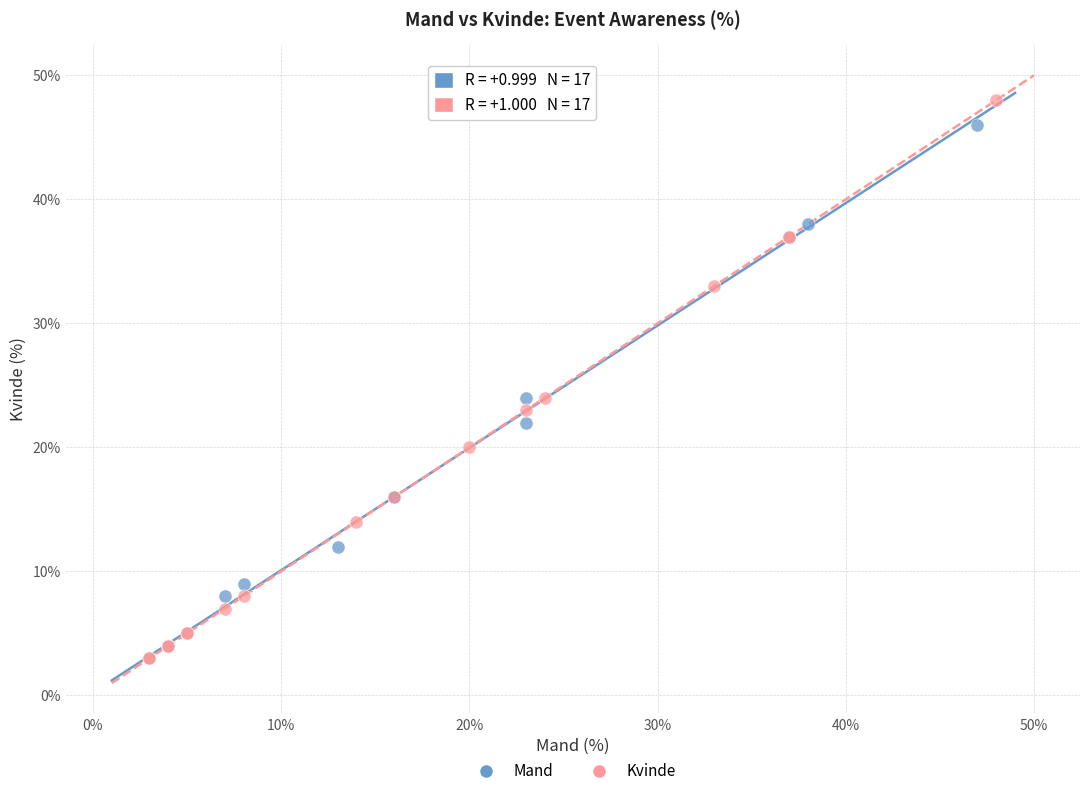

What are all the series names shown in the legend?

Mand, Kvinde